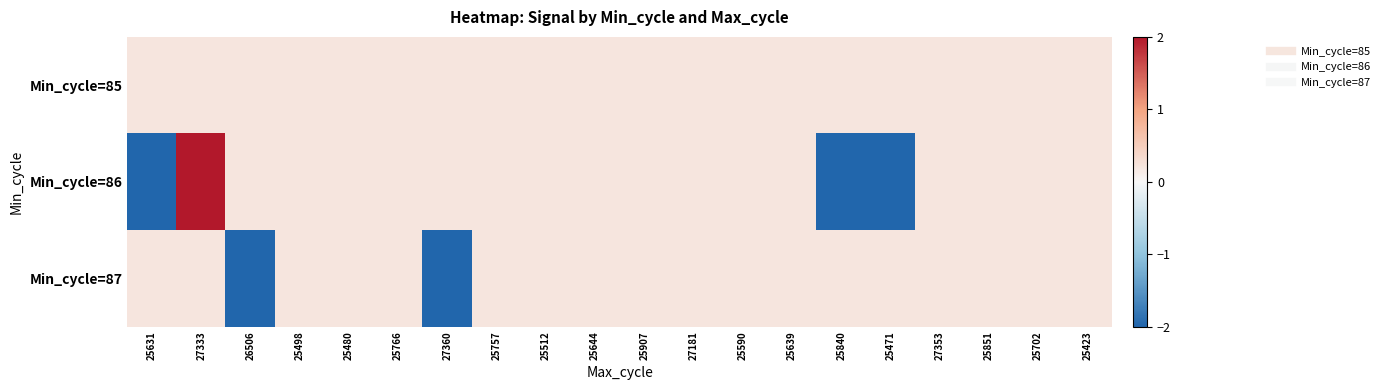

At which category is the sum across all series the highest?

27333